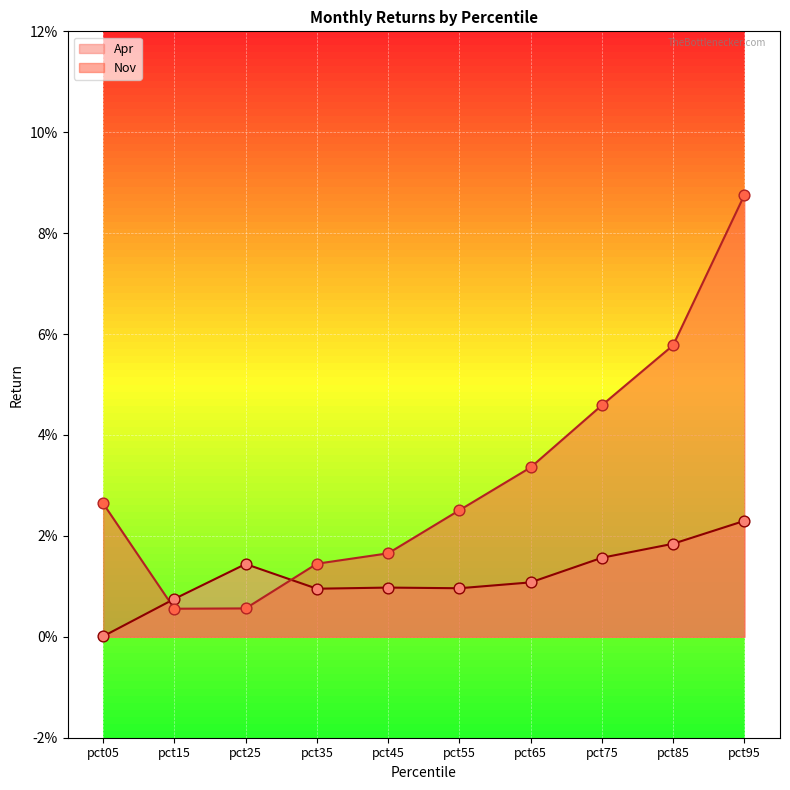

What are all the series names shown in the legend?

Apr, Nov